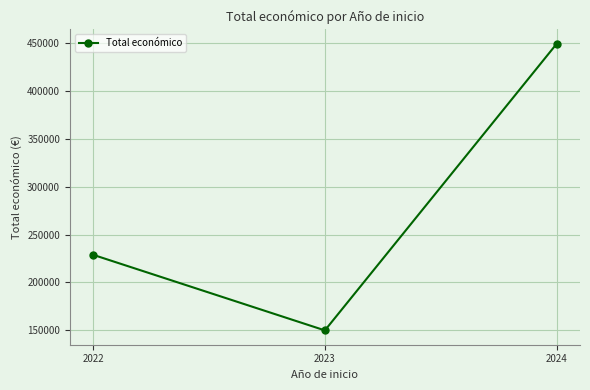

True or false: the data shows 228922.0 at 2022.

True